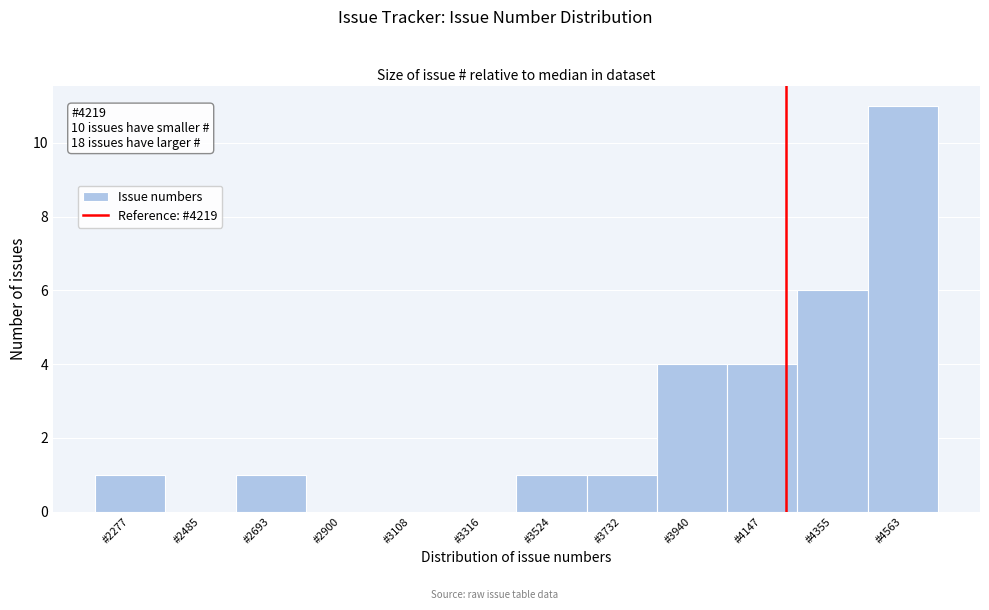

Over which range of the x-axis is the bar tallest?

4450 to 4650